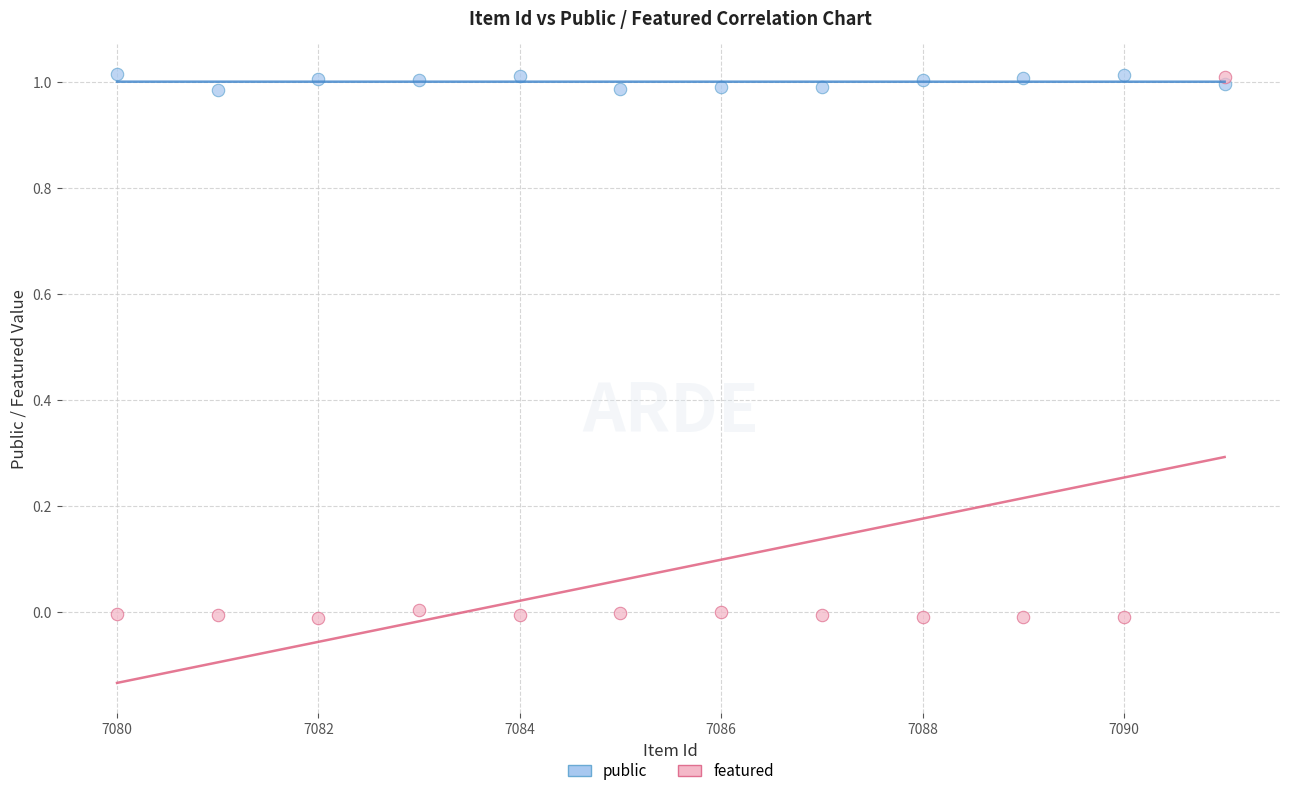

Across all data points, what is the range of X values (max minus min)?

11.0